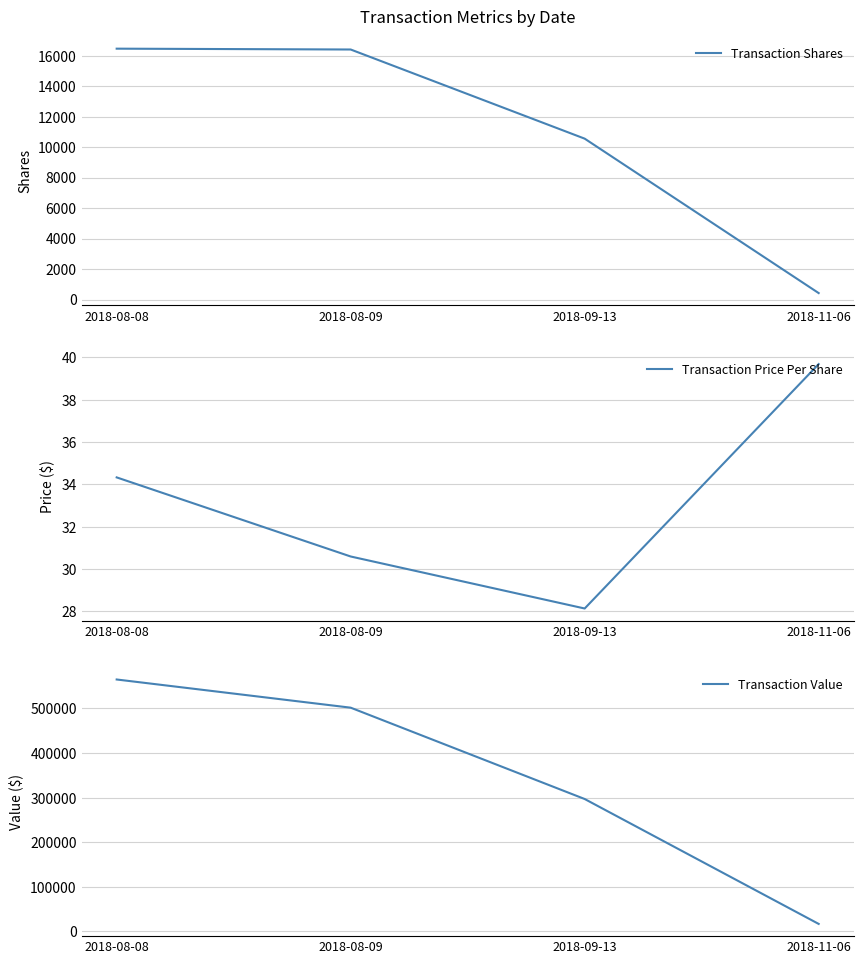

Does the chart have visible grid lines?

Yes